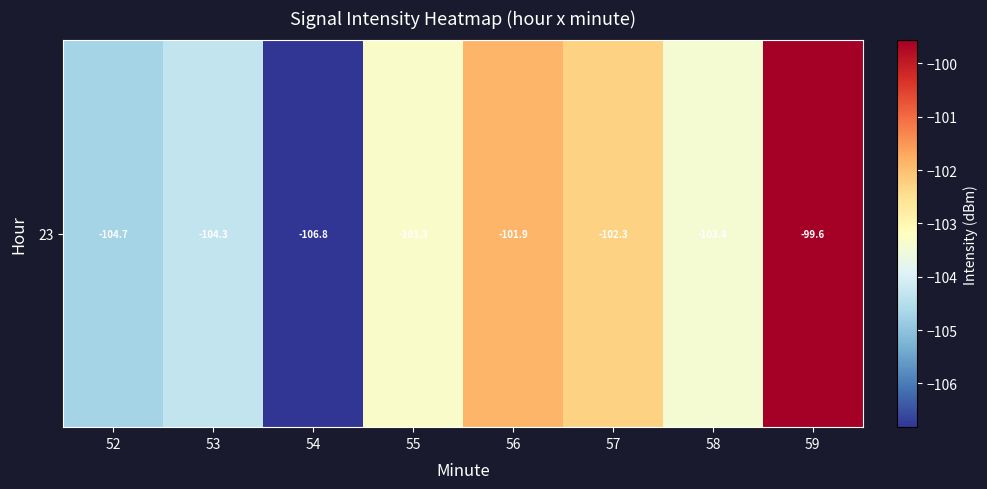

The value at 52 is -104.7. True or false?

True